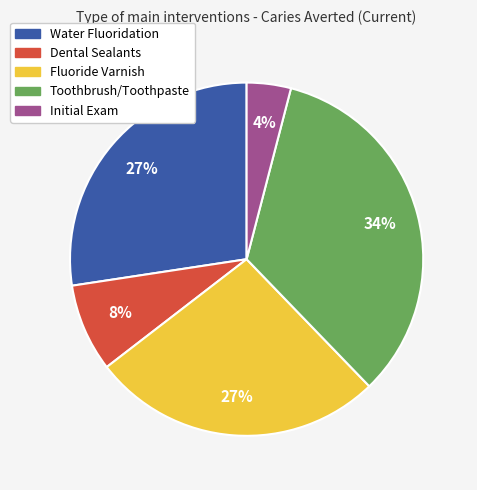

To the nearest percent, what is the difference between the Toothbrush/Toothpaste and Fluoride Varnish slice percentages?

7%